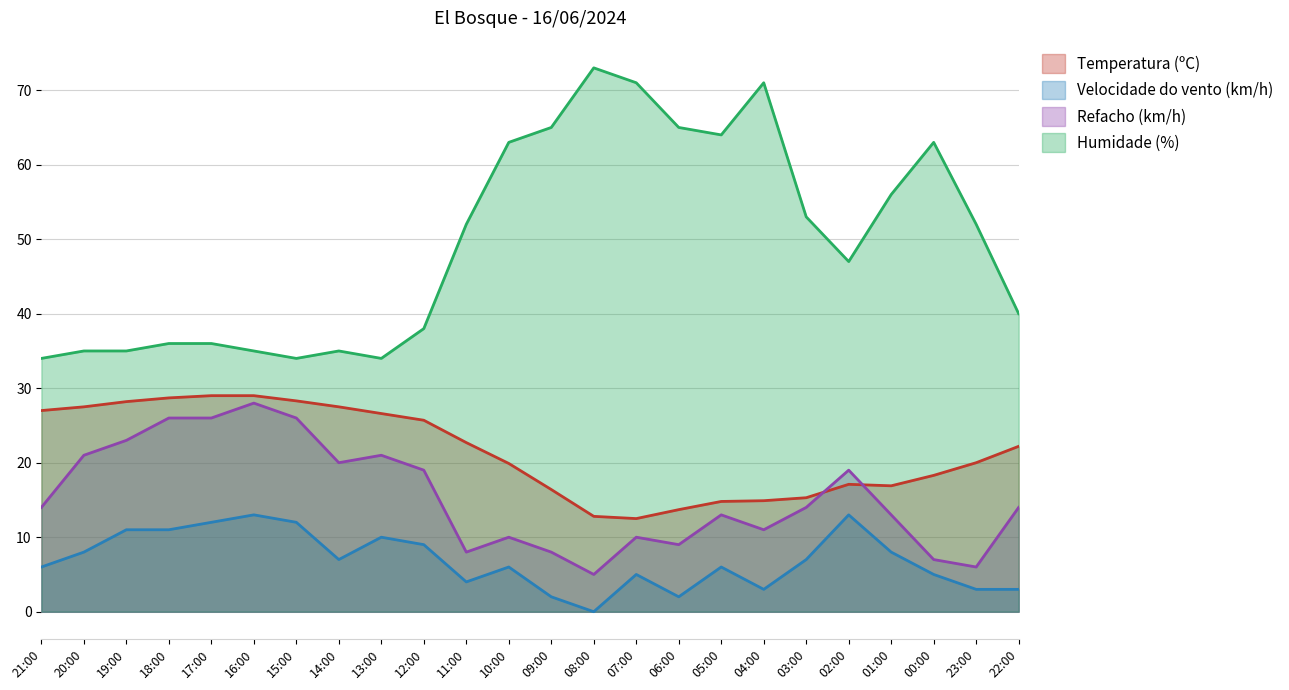

Which series has the largest total across all categories?

Humidade (%)